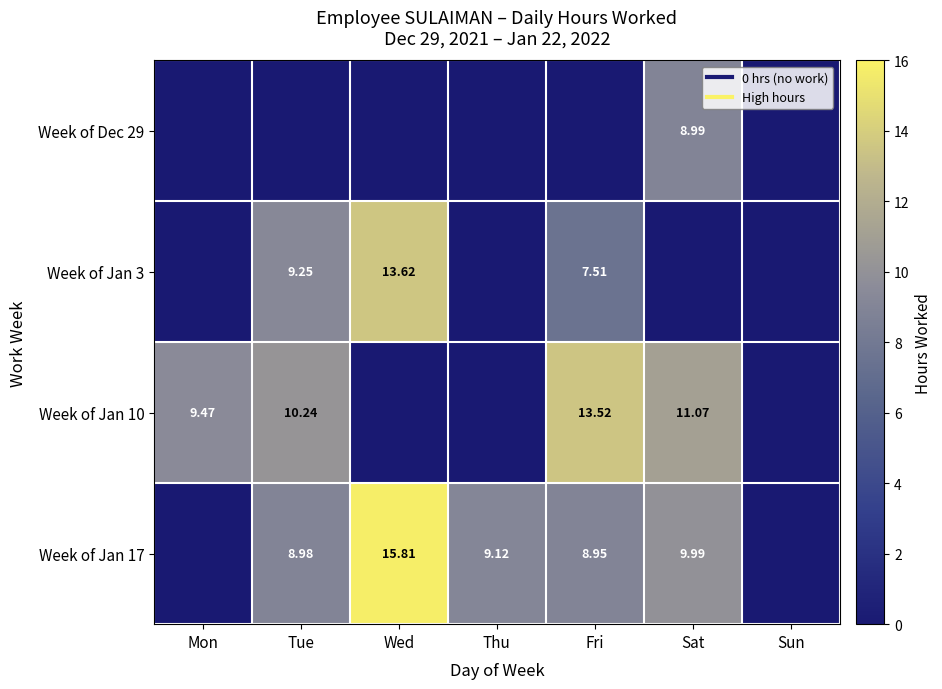

Is the value of Week of Dec 29 at Sat greater than the value of Week of Jan 3 at Fri?

Yes